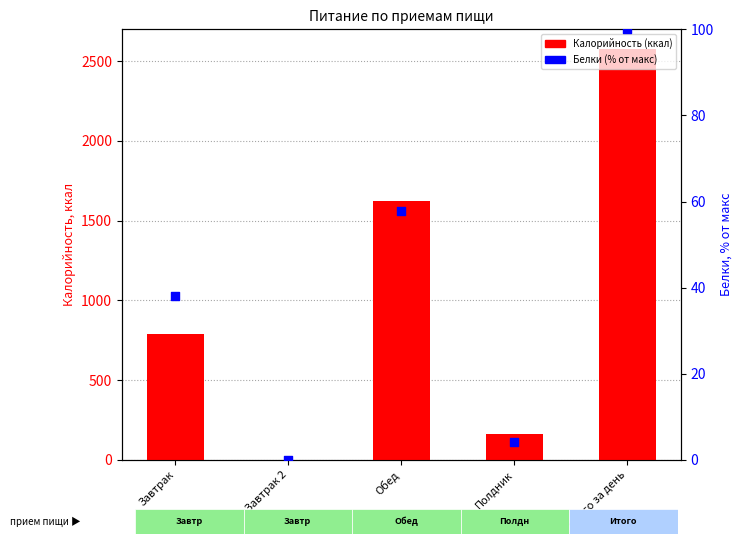

Which series reaches the maximum Y coordinate?

Калорийность (ккал)